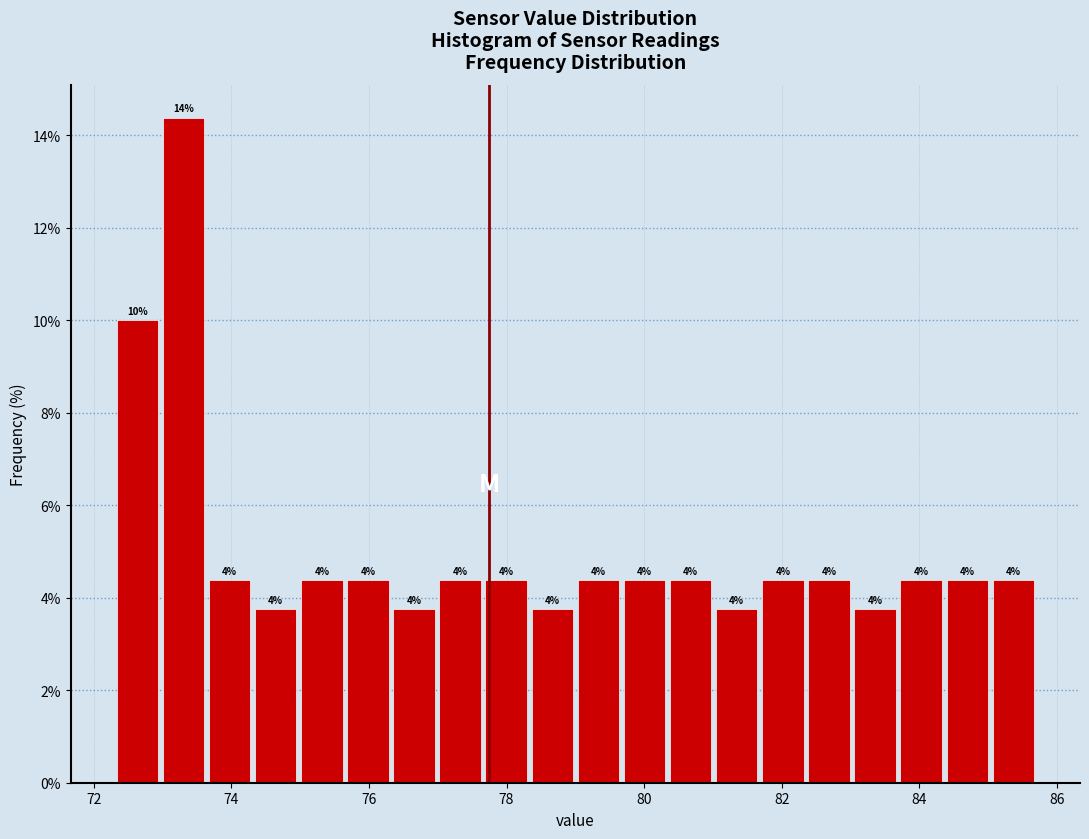

Read against the x-axis, roughly where is the centre of the tallest bar?

73.4